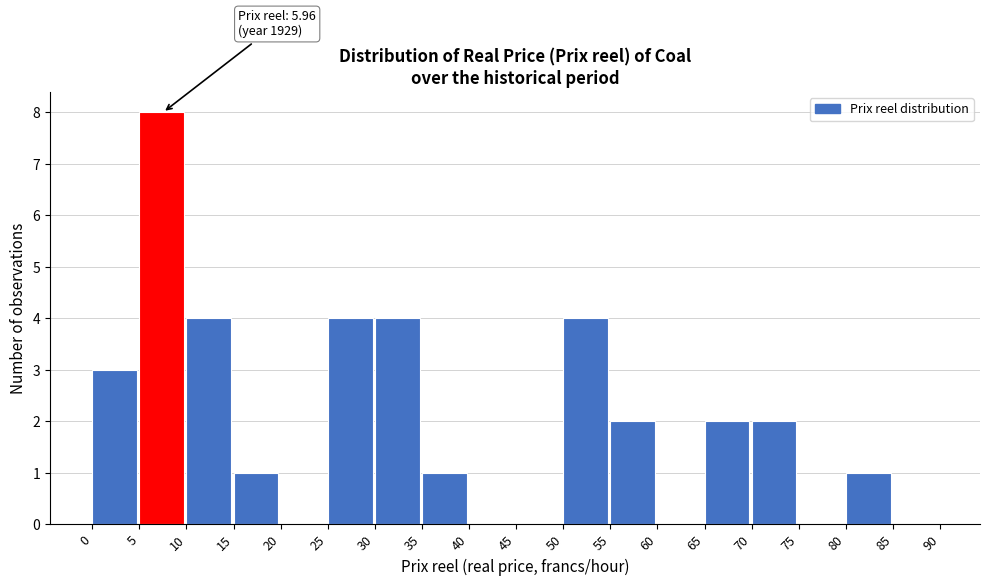

Which range on the x-axis has the tallest bar?

5 to 10